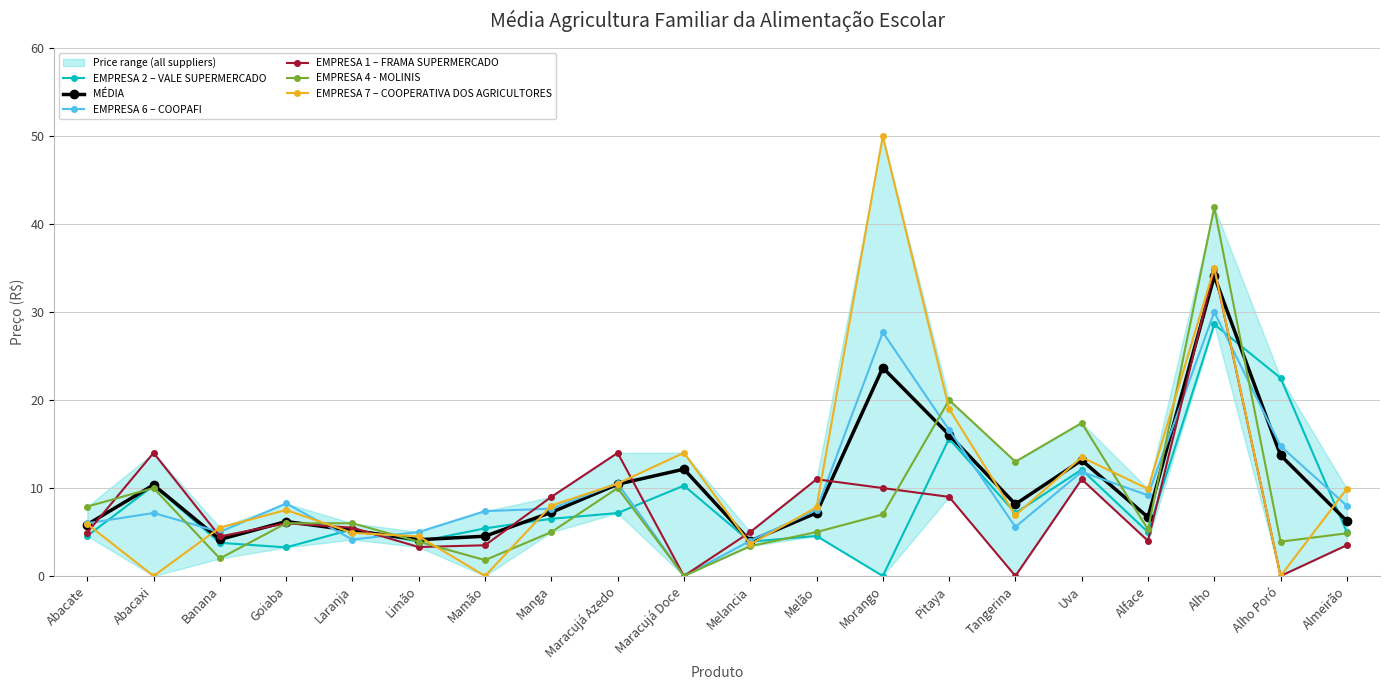

After their last crossing, which series has the higher values: EMPRESA 1 – FRAMA SUPERMERCADO or EMPRESA 6 – COOPAFI?

EMPRESA 6 – COOPAFI